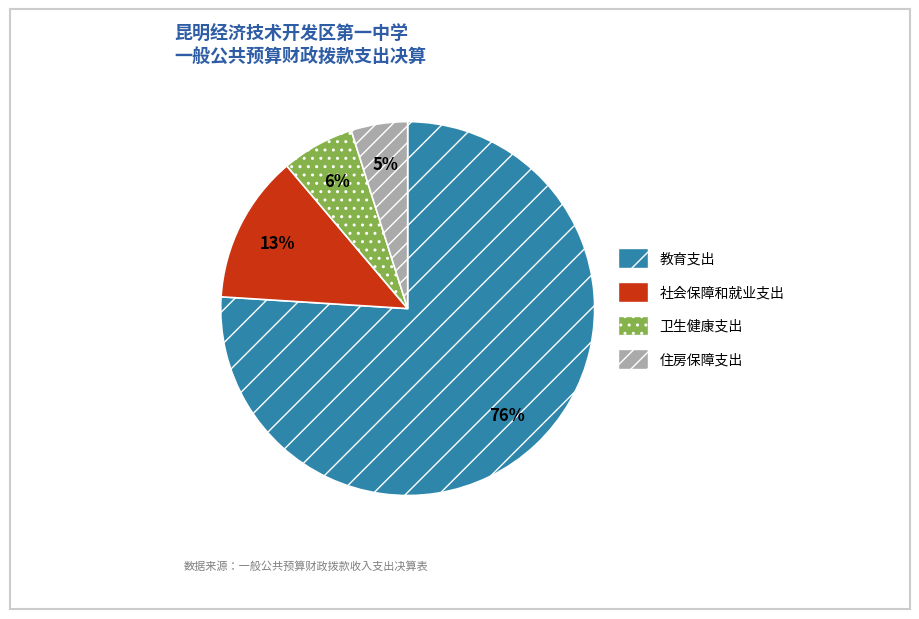

Which has a higher value, 教育支出 or 社会保障和就业支出?

教育支出